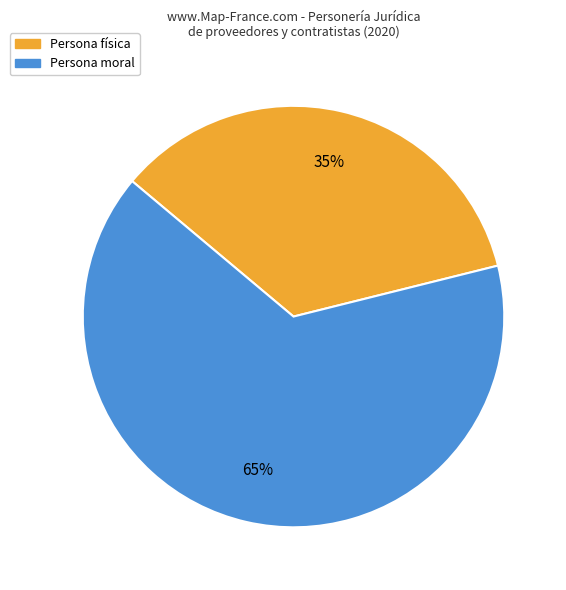

Rank the categories by value from highest to lowest.

Persona moral, Persona física